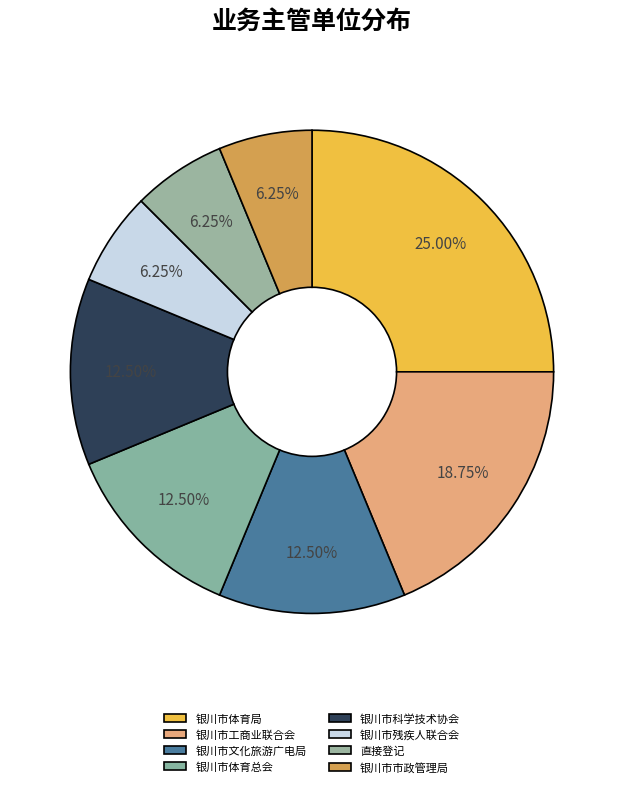

What is the change in value from 银川市工商业联合会 to 银川市科学技术协会?

-1